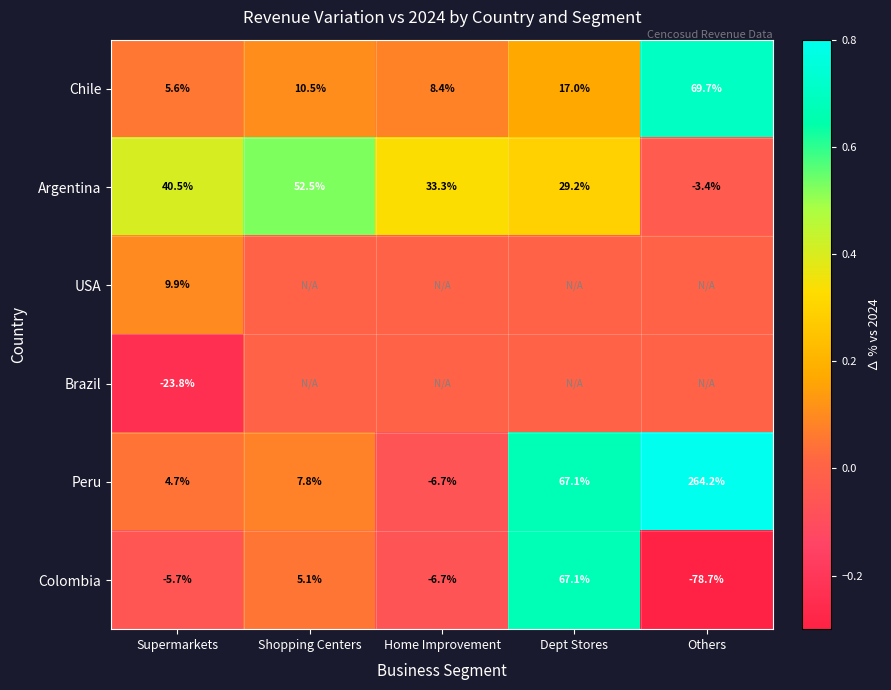

The value of Chile at Others is 69.7. True or false?

True